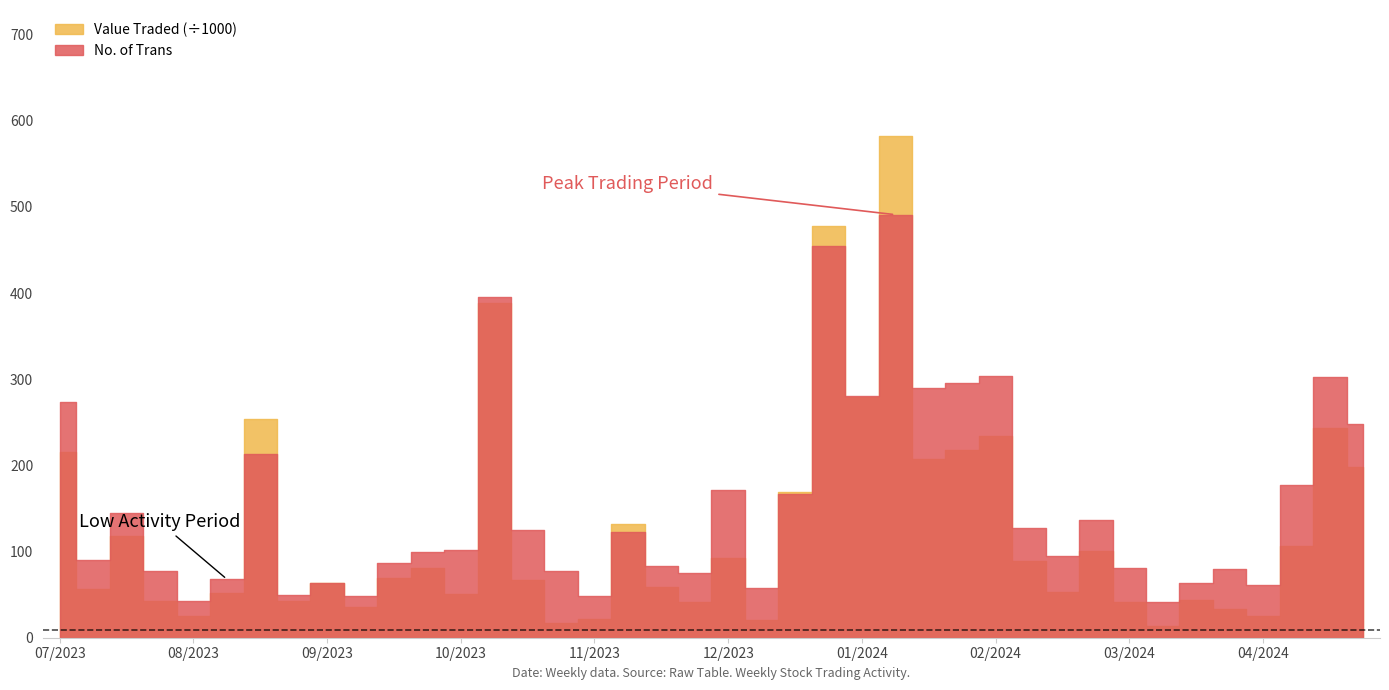

At which label is Value Traded closest to 298039?

14/01/2024